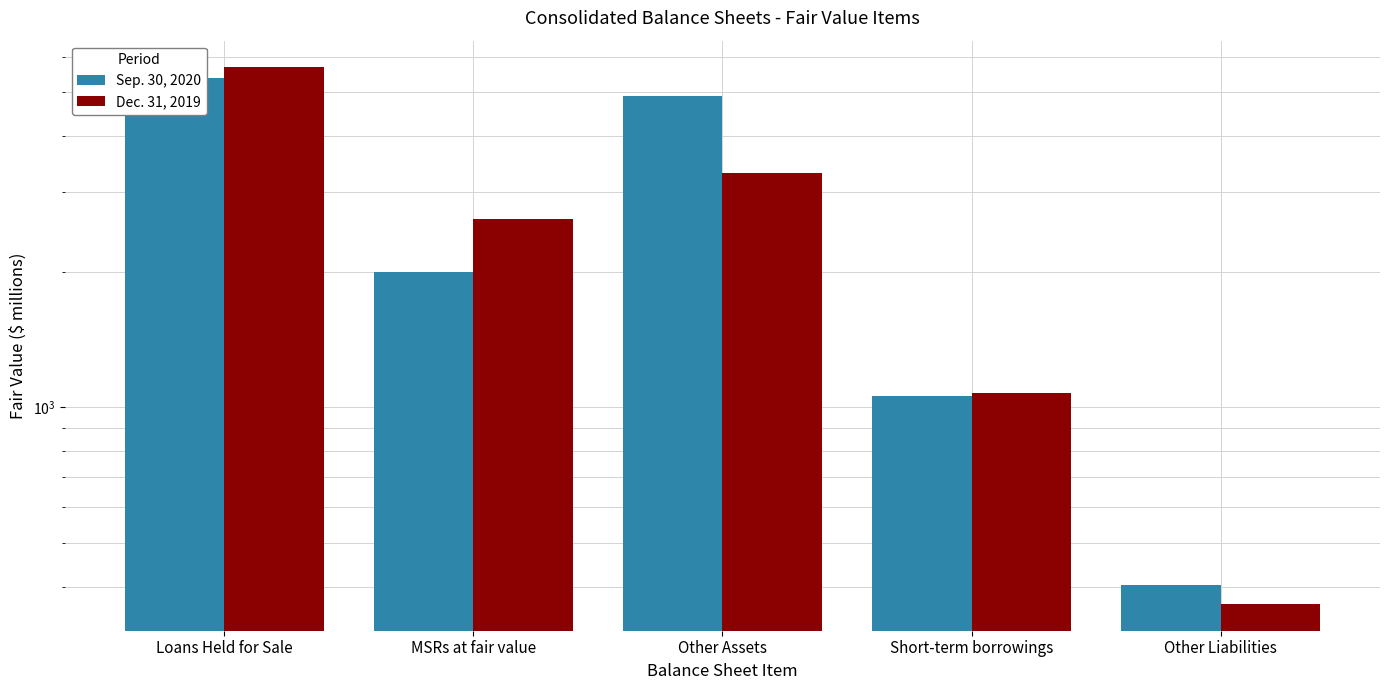

What are all the series names shown in the legend?

Sep. 30, 2020, Dec. 31, 2019